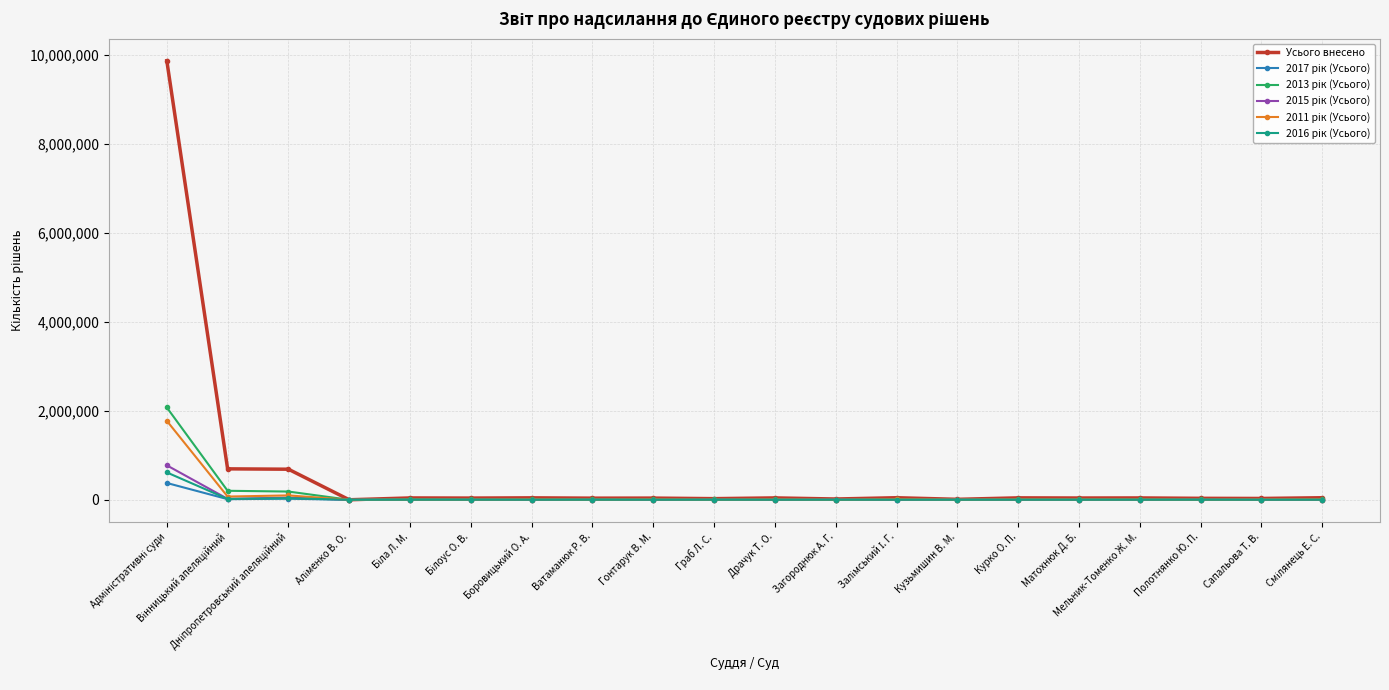

How many series are shown in this chart?

6